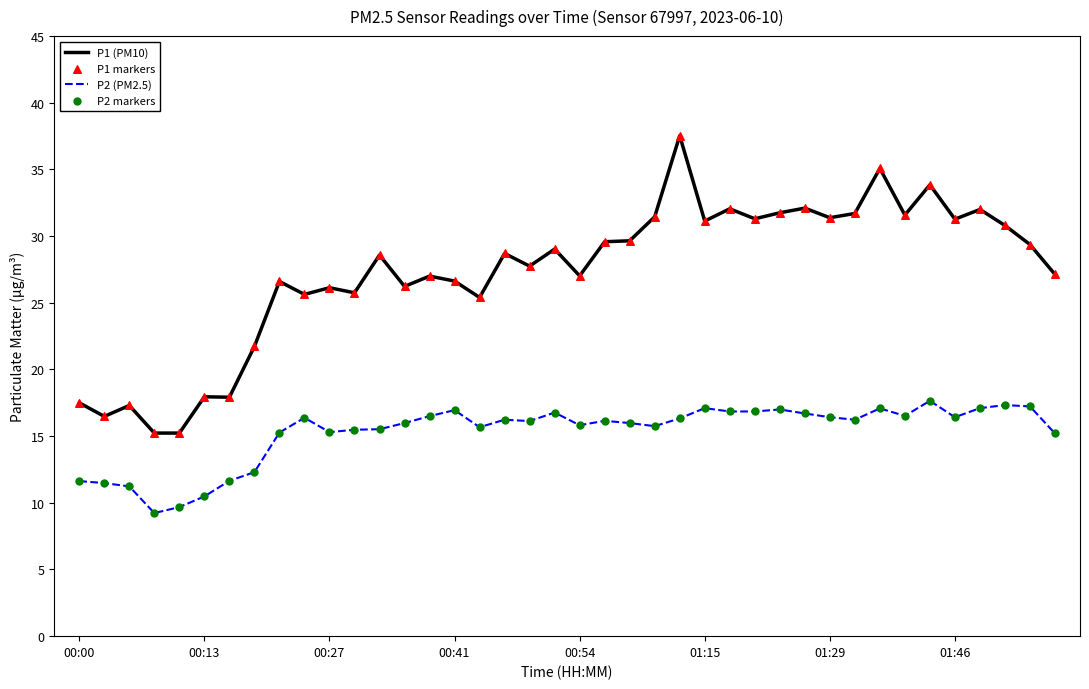

Which series has the largest total across all categories?

P1 (PM10)